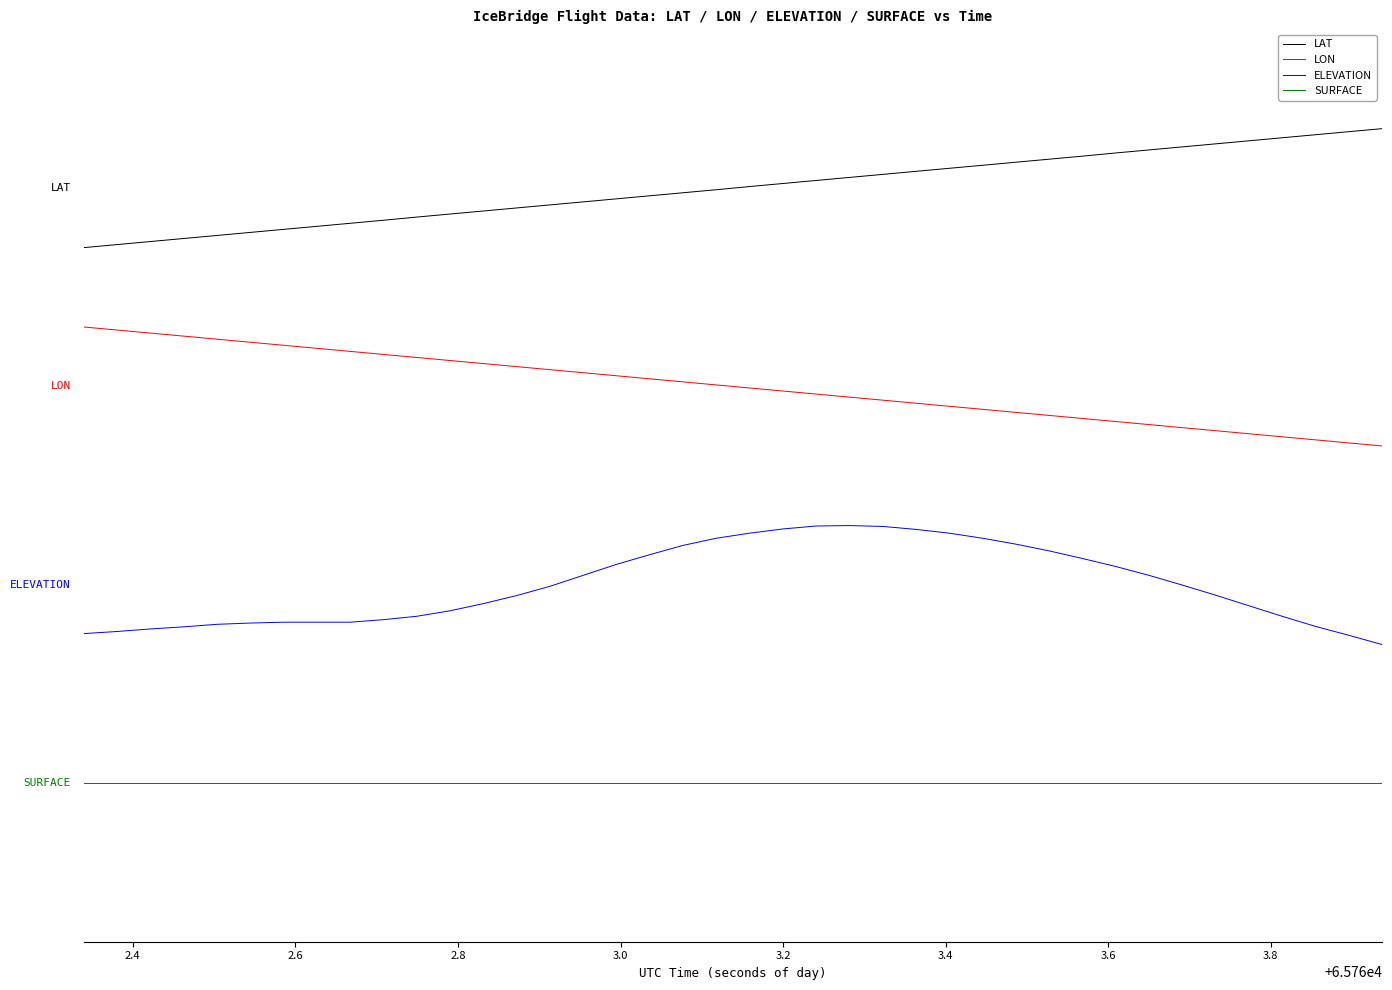

What is the highest value of the LAT series?

3.3